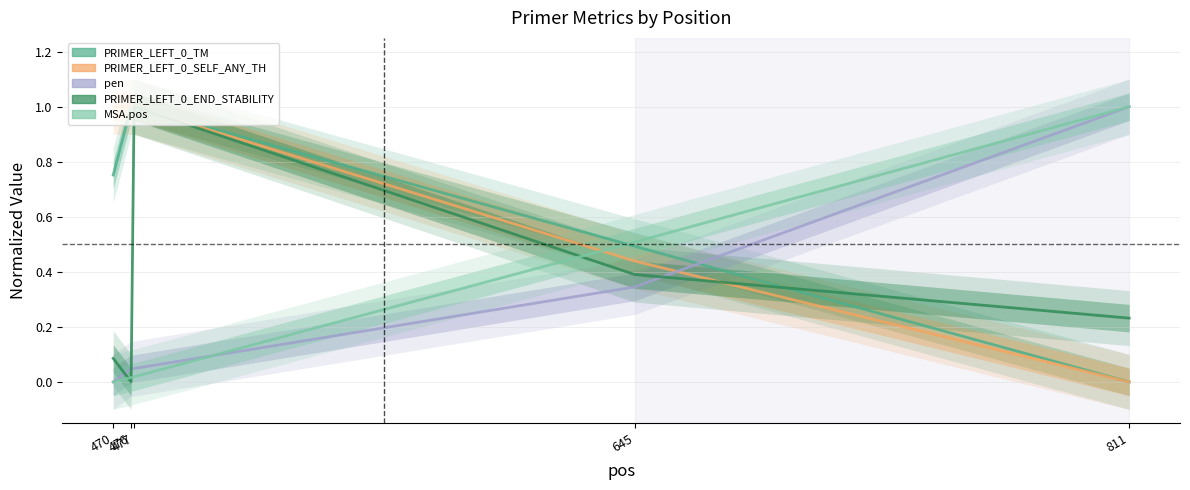

How many lines are shown in the chart?

5